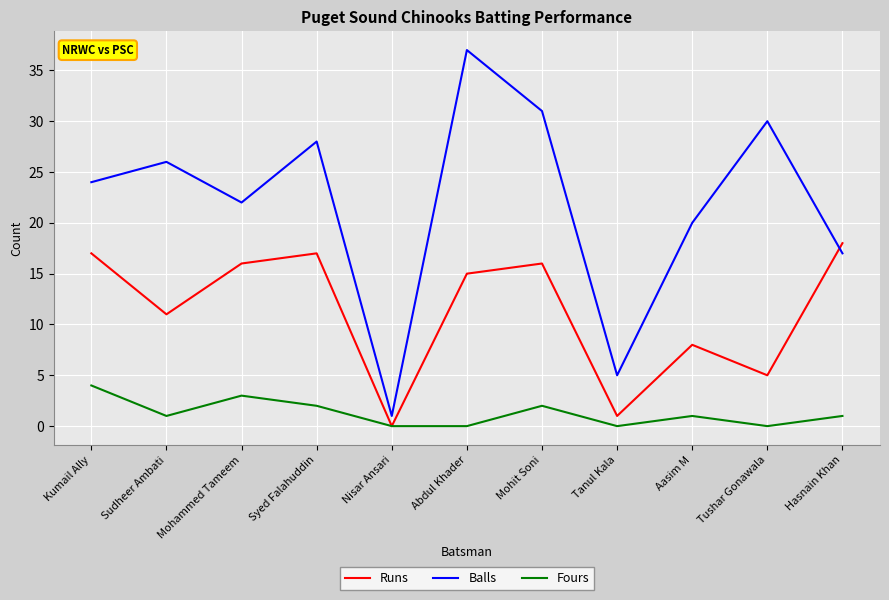

List the series in order of their overall mean, lowest first.

Fours, Runs, Balls